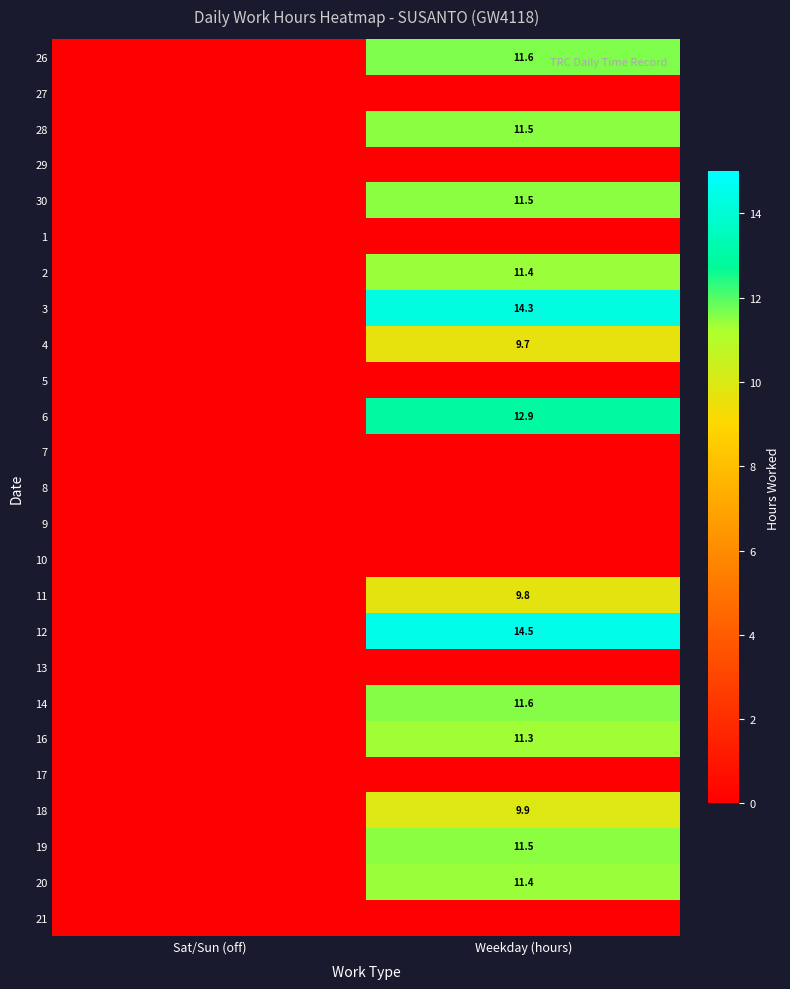

At which category is the sum across all series the highest?

Weekday (hours)